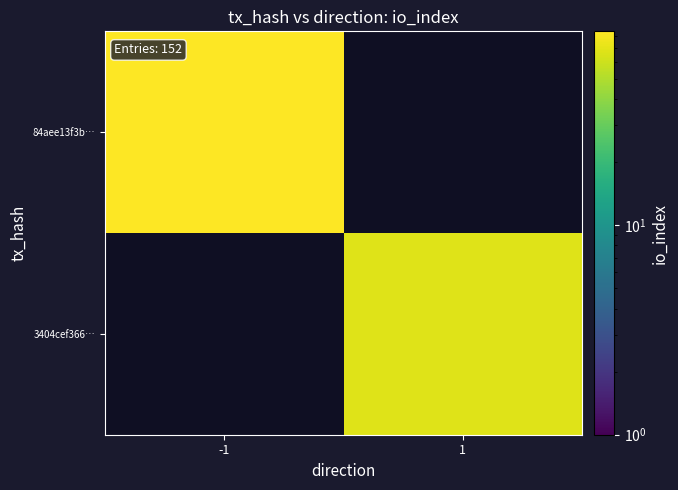

What is the smallest value displayed?

68.0